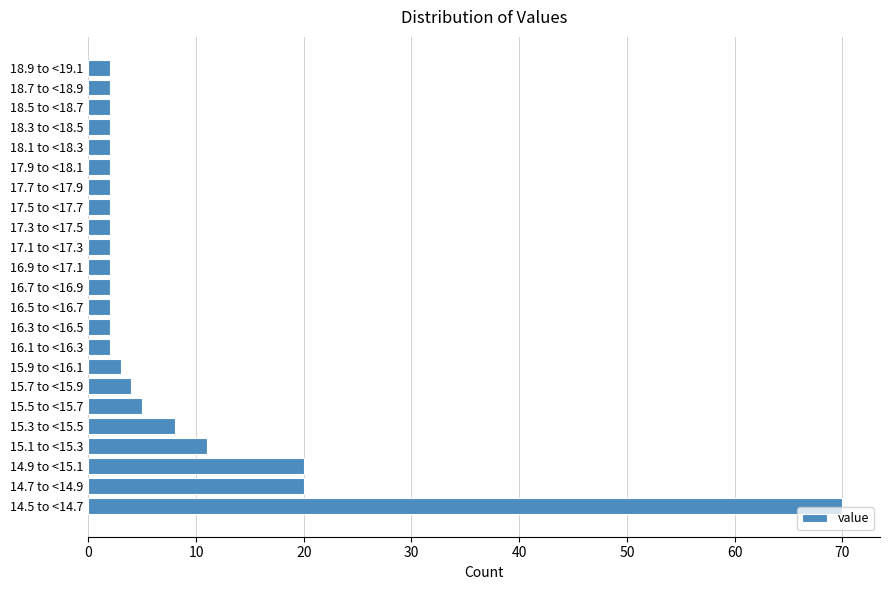

Reading bottom to top, extract all data points from this chart.

14.5 to <14.7=70	14.7 to <14.9=20	14.9 to <15.1=20	15.1 to <15.3=11	15.3 to <15.5=8	15.5 to <15.7=5	15.7 to <15.9=4	15.9 to <16.1=3	16.1 to <16.3=2	16.3 to <16.5=2	16.5 to <16.7=2	16.7 to <16.9=2	16.9 to <17.1=2	17.1 to <17.3=2	17.3 to <17.5=2	17.5 to <17.7=2	17.7 to <17.9=2	17.9 to <18.1=2	18.1 to <18.3=2	18.3 to <18.5=2	18.5 to <18.7=2	18.7 to <18.9=2	18.9 to <19.1=2